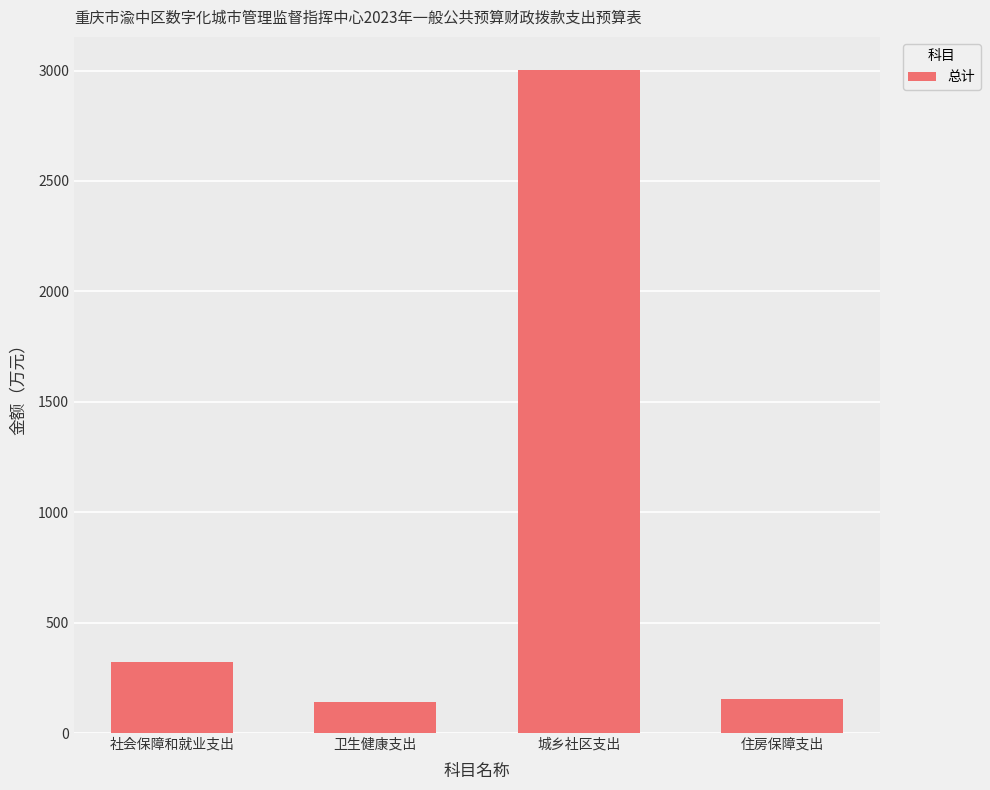

The value at 社会保障和就业支出 is 323.9. True or false?

True